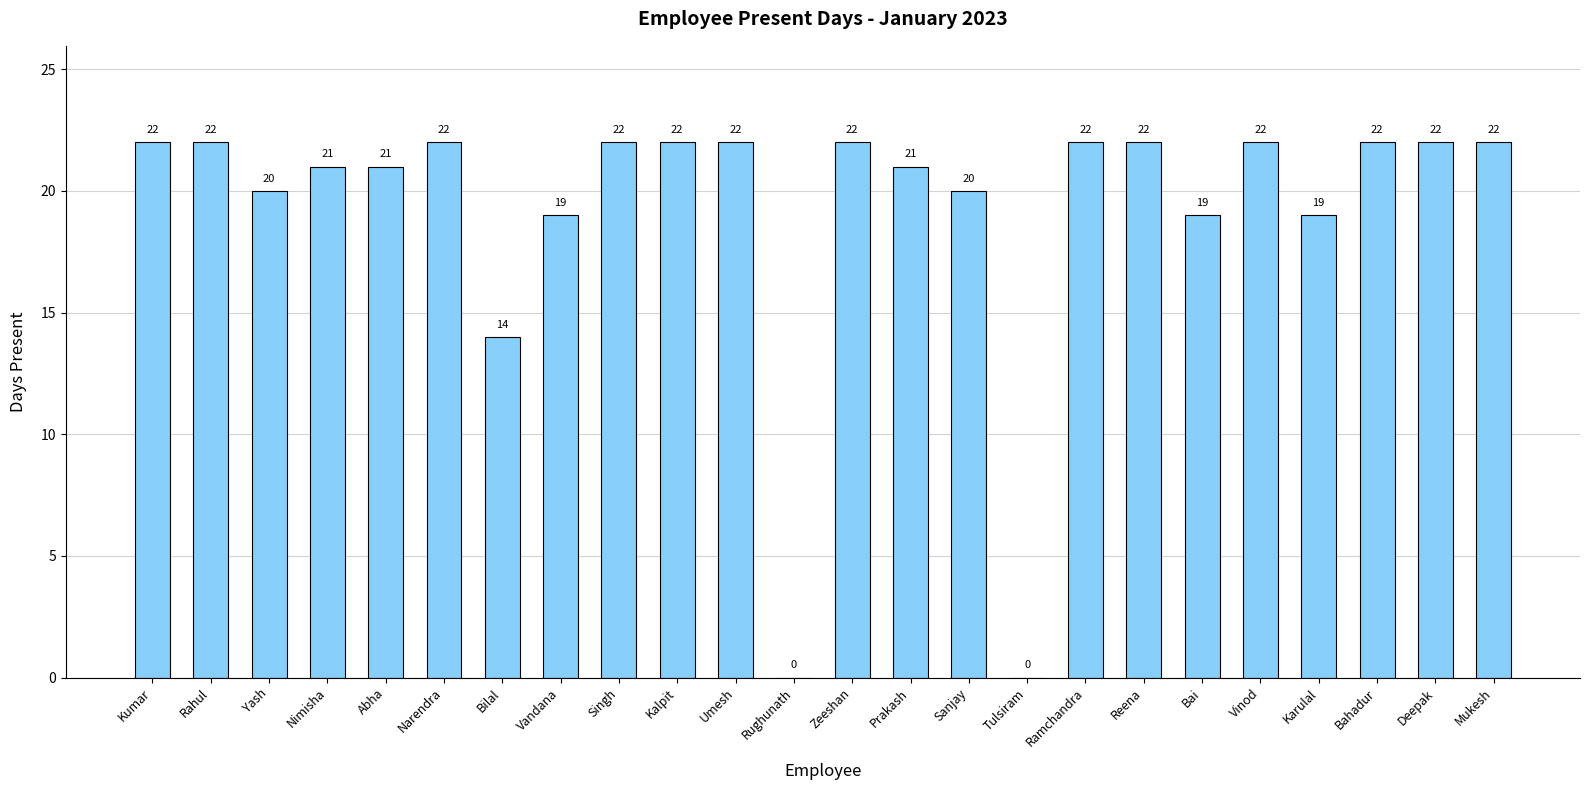

How many series are shown in this chart?

1